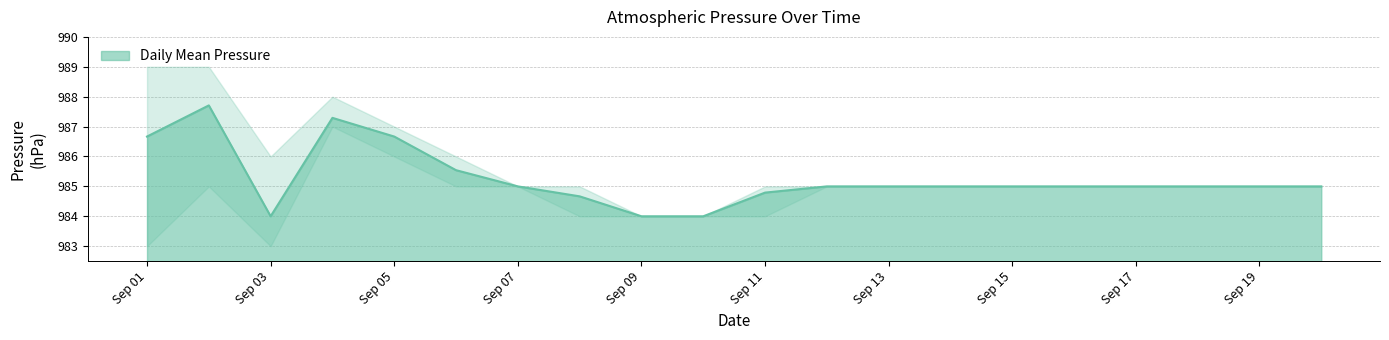

What is the minimum value for Daily Mean Pressure?

984.0